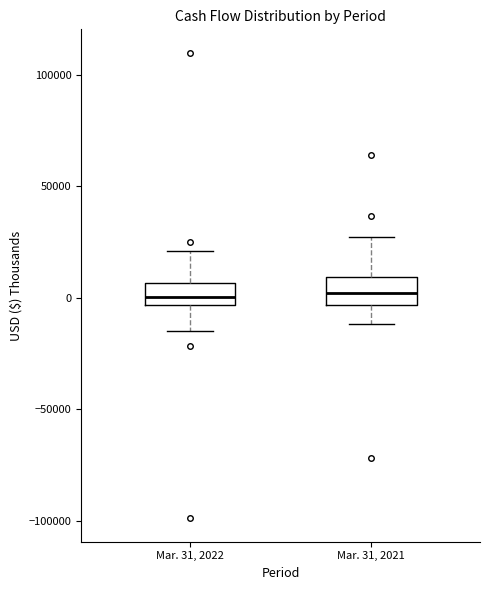

Reading left to right, transcribe this box plot: for each box, give where its median line is, the range the box spans, and where its two whiskers end, as read against the y-axis. The values are not printed on the chart, so give them approximately, as read against the axis.

Mar. 31, 2022: median 0, box -5000 to 5000, whiskers -15000 to 20000
Mar. 31, 2021: median 0, box -5000 to 10000, whiskers -10000 to 25000